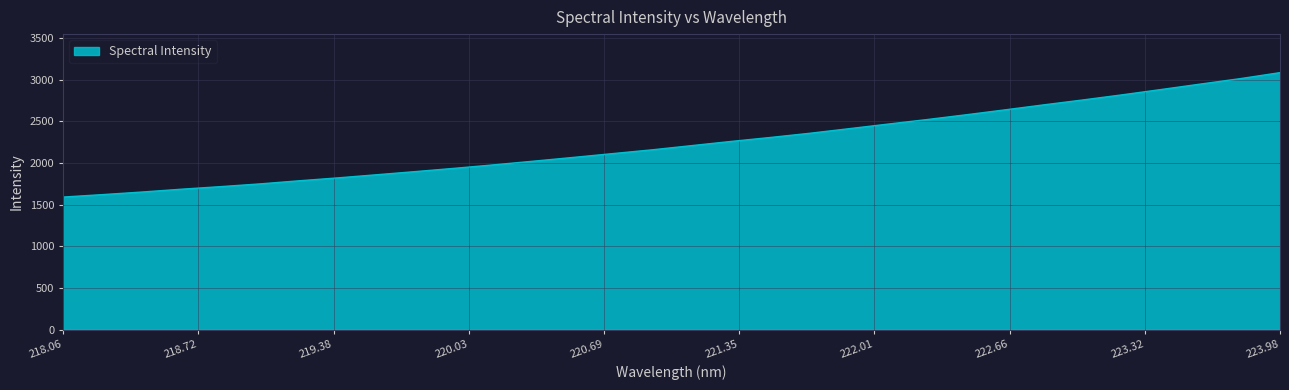

What is the minimum value shown in the chart?

1589.7